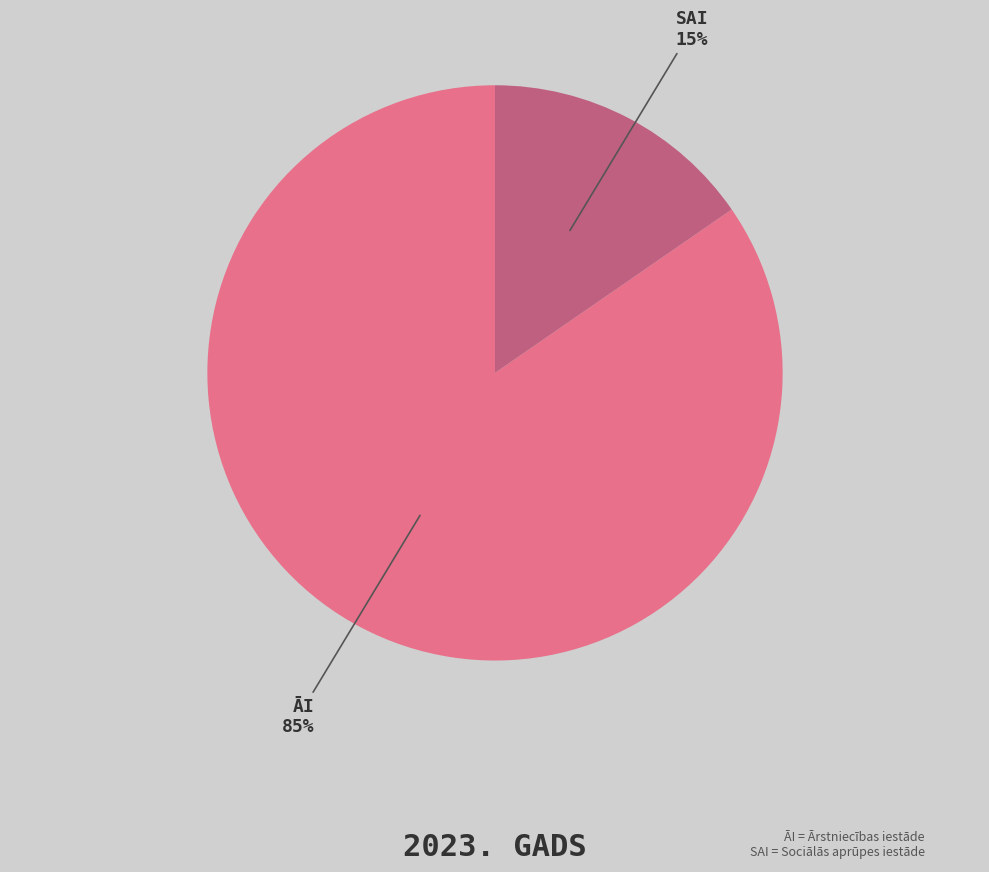

Rank the categories by value from lowest to highest.

SAI, ĀI